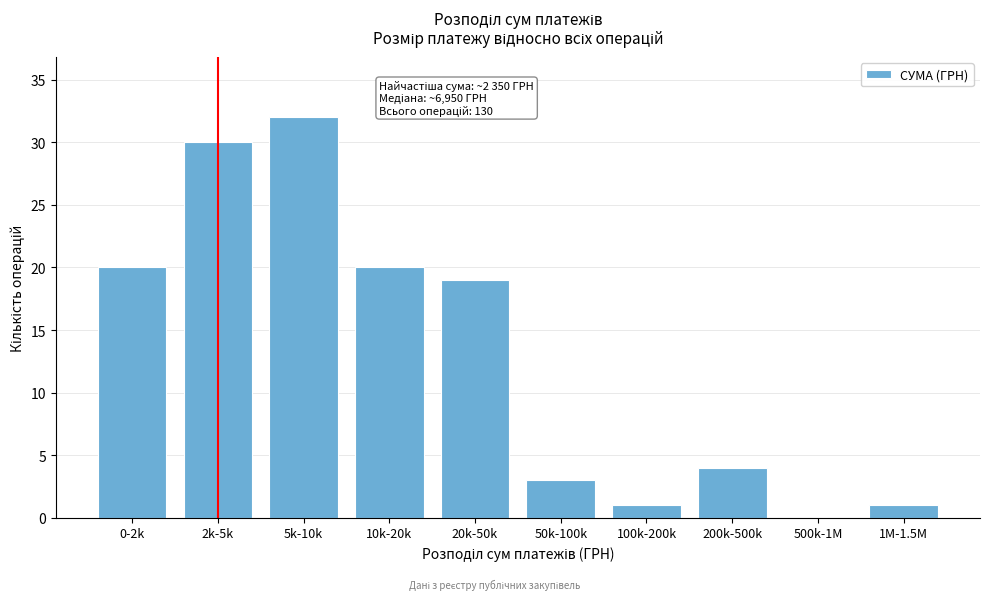

Reading right to left, extract all data points from this chart.

1M-1.5M=1	500k-1M=0	200k-500k=4	100k-200k=1	50k-100k=3	20k-50k=19	10k-20k=20	5k-10k=32	2k-5k=30	0-2k=20